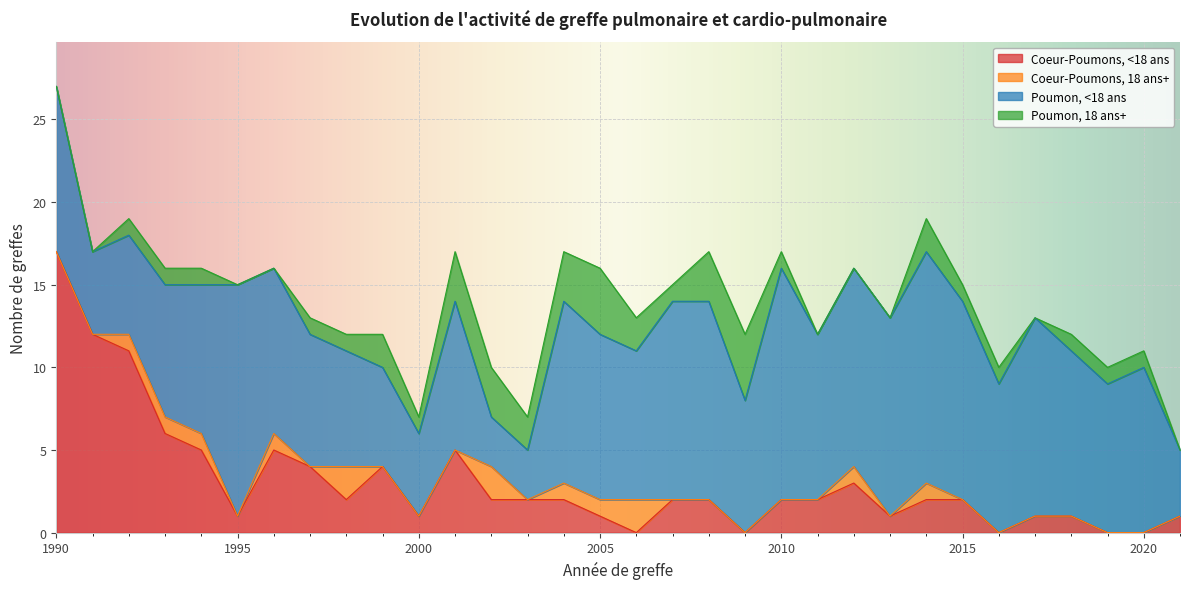

What is the difference between the highest and lowest values at 2000?

5